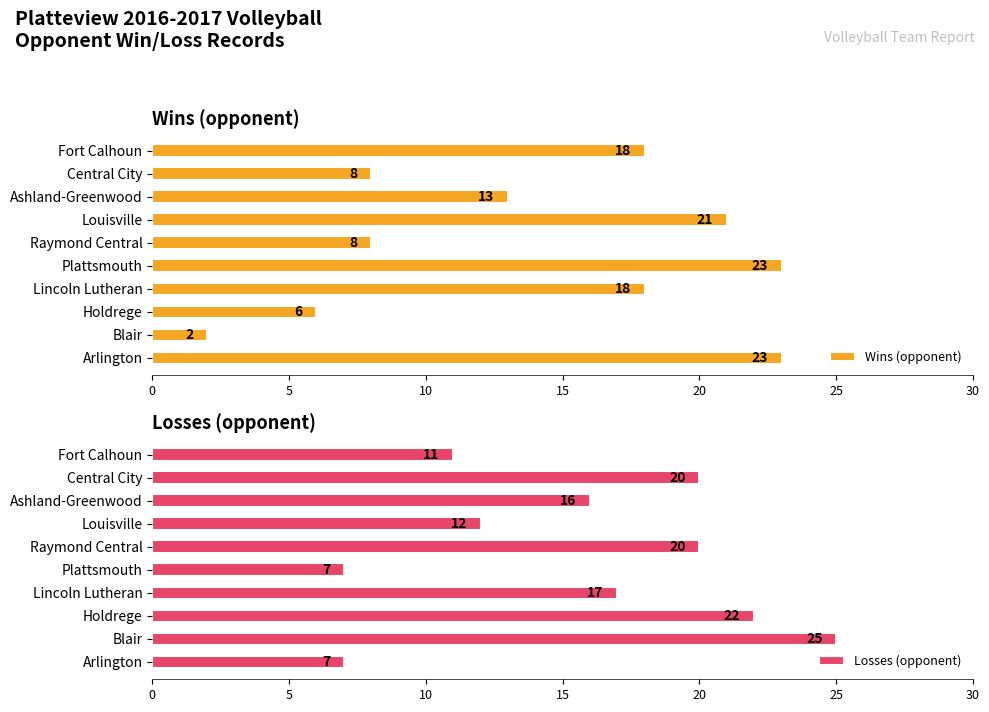

The value of Wins (opponent) at Raymond Central is 2. True or false?

False